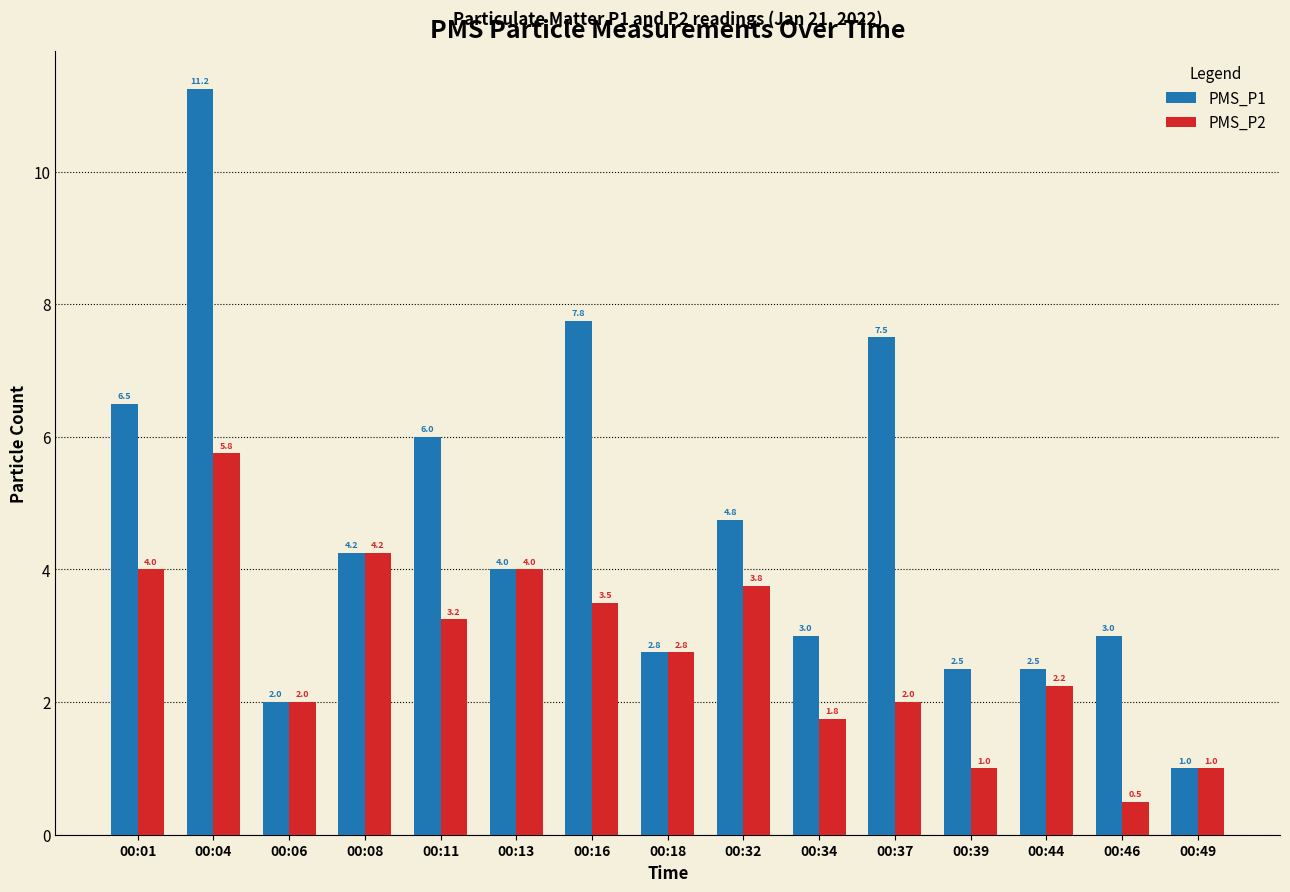

At which category is the sum across all series the highest?

00:04